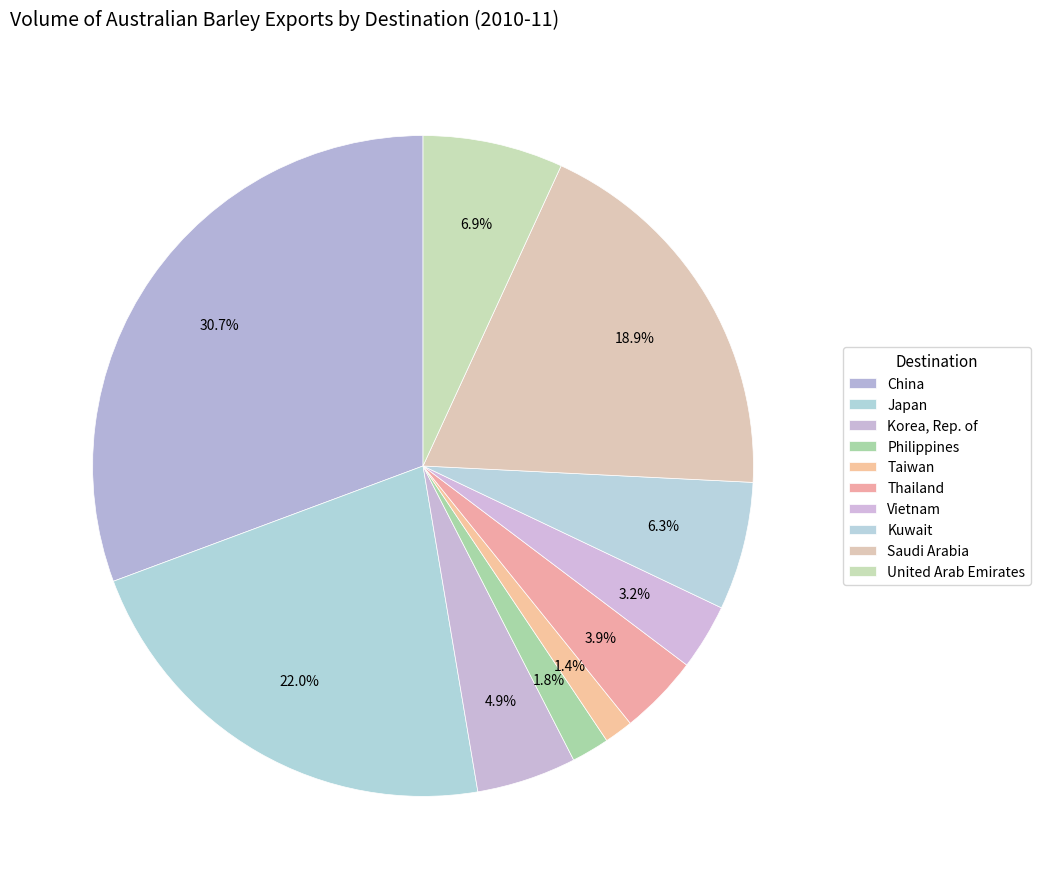

How many segments does this pie chart have?

10